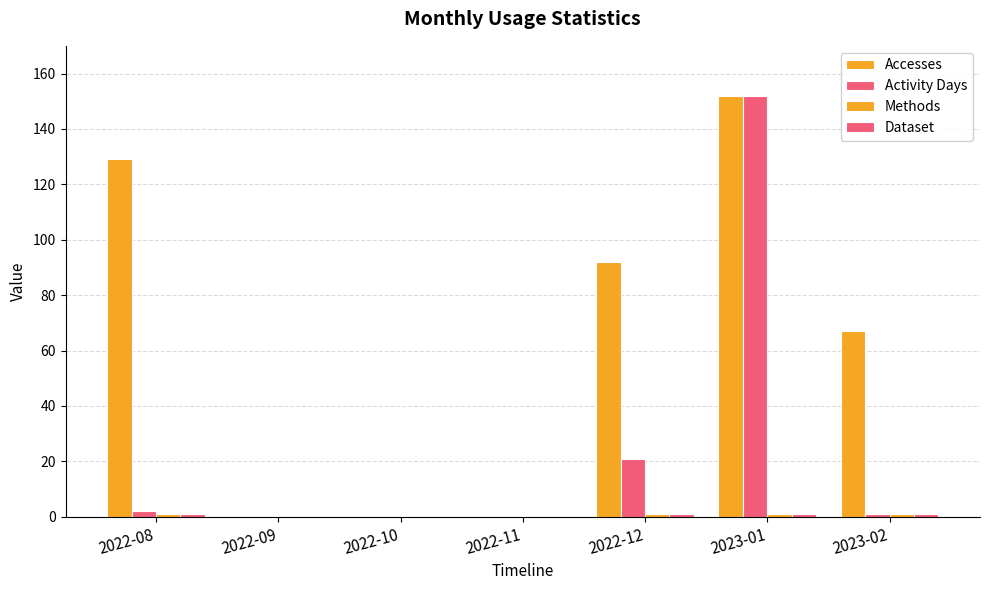

What is the difference between the maximum and minimum values in the Methods series?

1